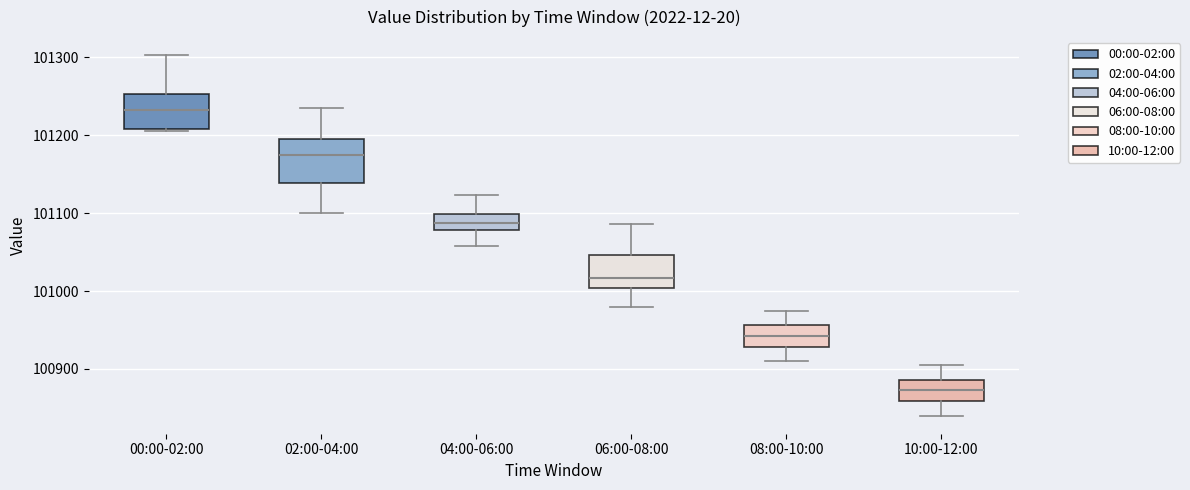

Where does the median line of the box for 00:00-02:00 sit on the y-axis? The values are not printed on the chart, so give them approximately, as read against the axis.

101230